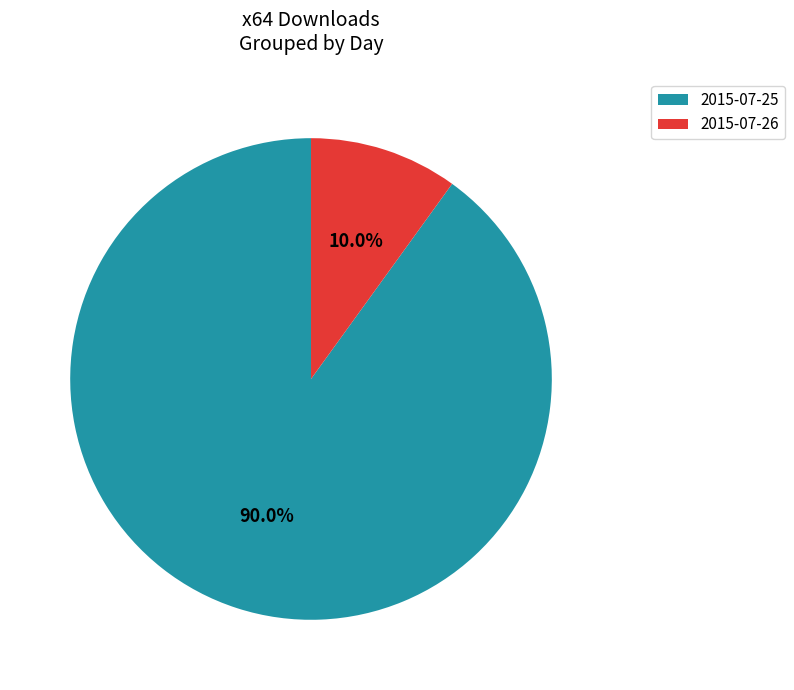

The 2015-07-26 slice represents 10% of the pie. True or false?

True